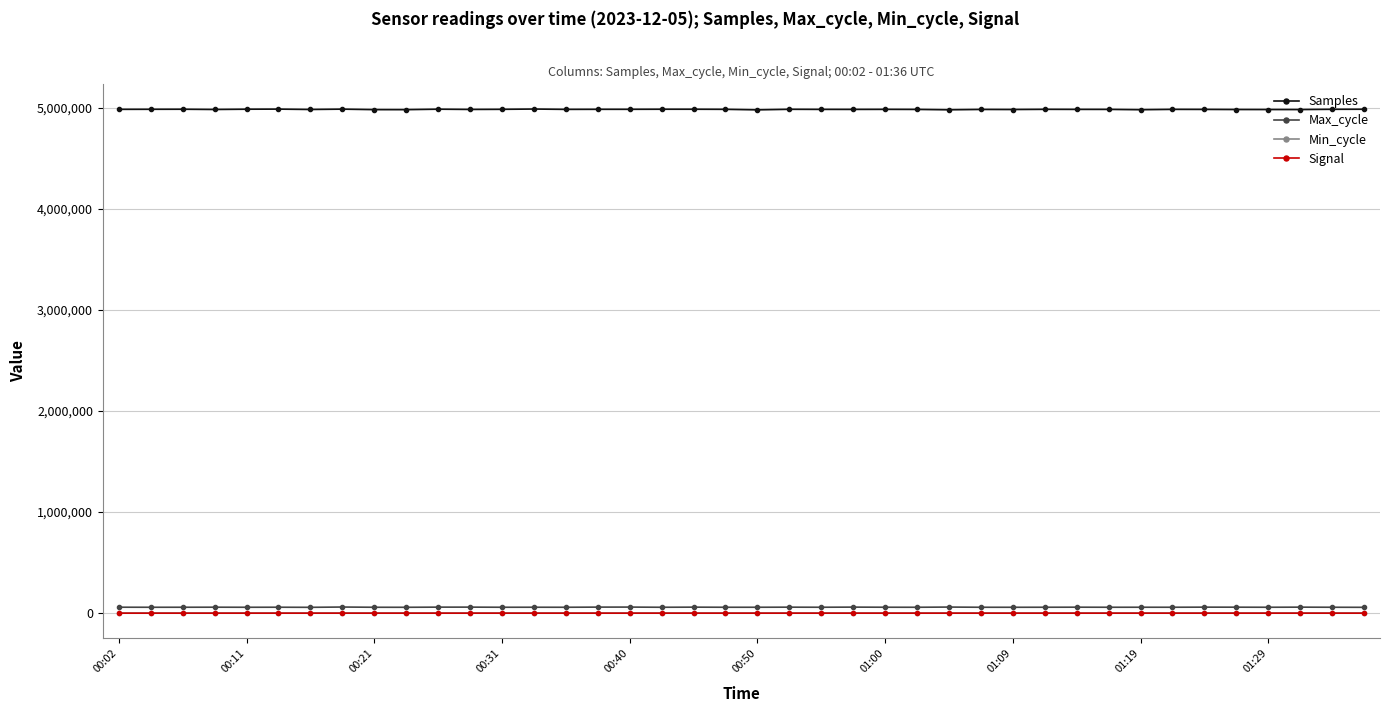

Which series has the widest spread of values?

Samples